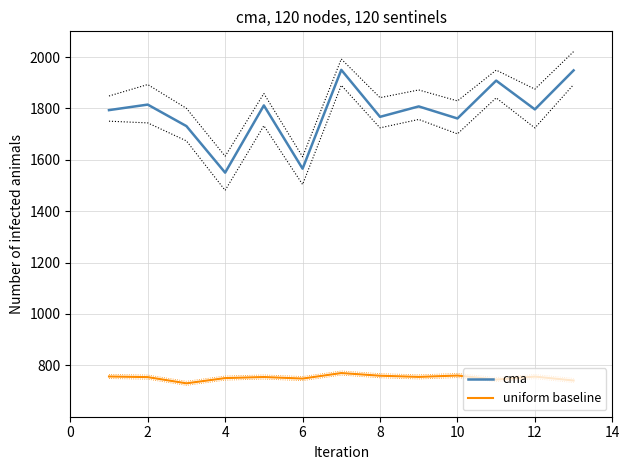

What is the highest value of the uniform baseline series?

770.0